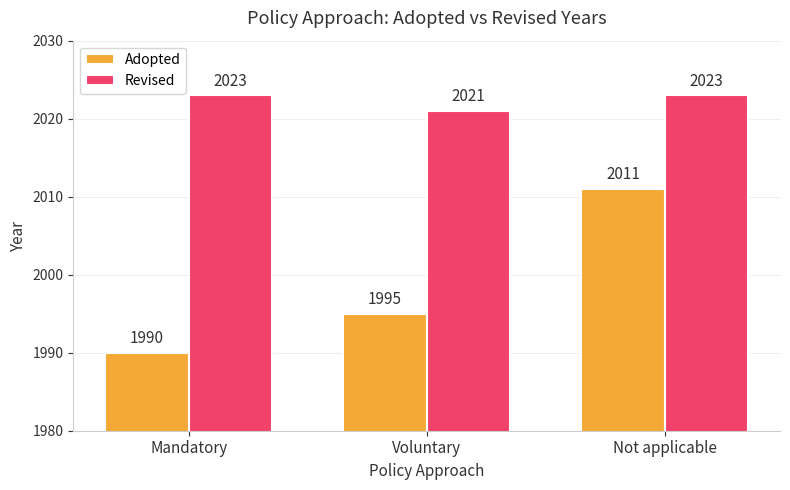

What is the minimum value shown in the chart?

1990